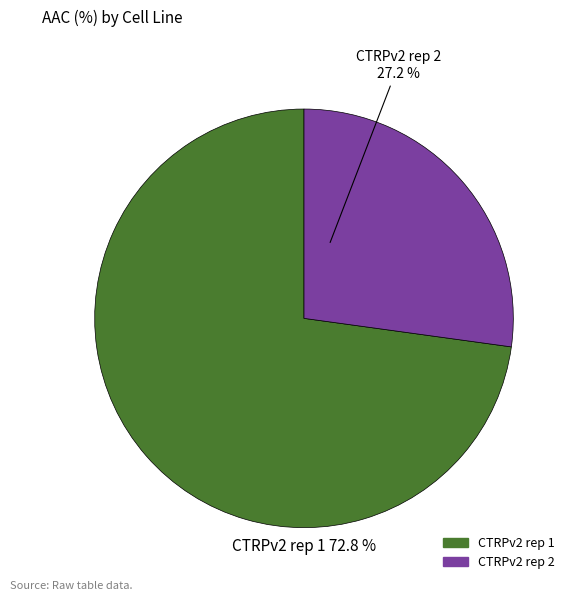

What is the largest slice in the pie chart?

CTRPv2 rep 1